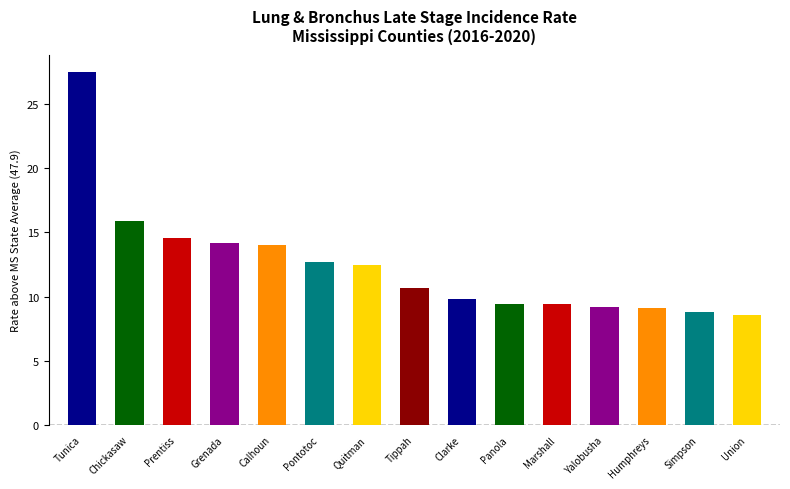

What is the smallest value displayed?

8.6